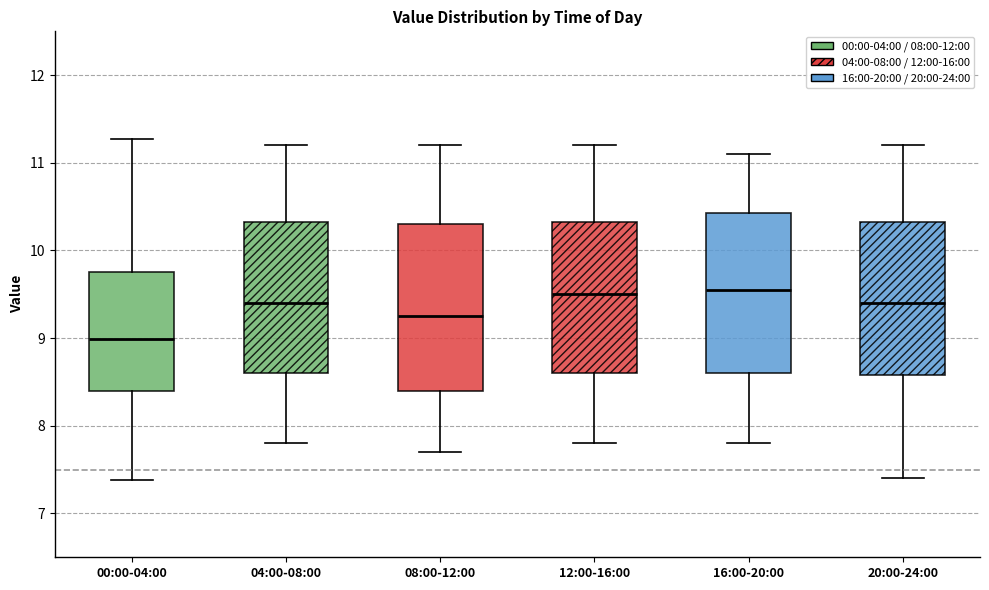

Where does the upper whisker of the box for 00:00-04:00 end on the y-axis? The values are not printed on the chart, so give them approximately, as read against the axis.

11.3